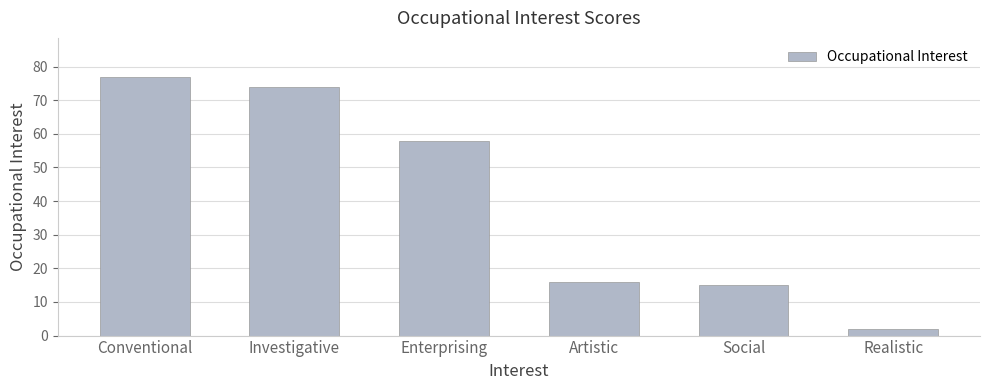

What is the difference between the maximum and minimum values?

75